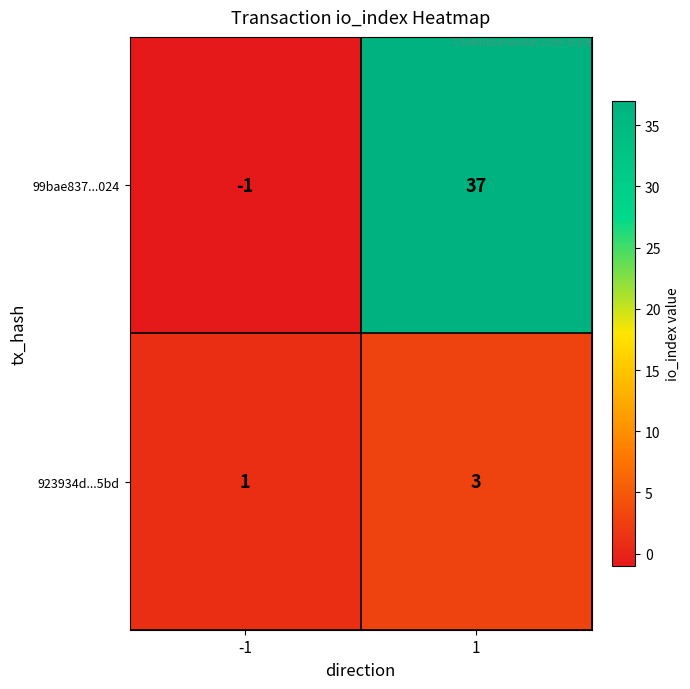

Which series has the largest total across all categories?

99bae837...024